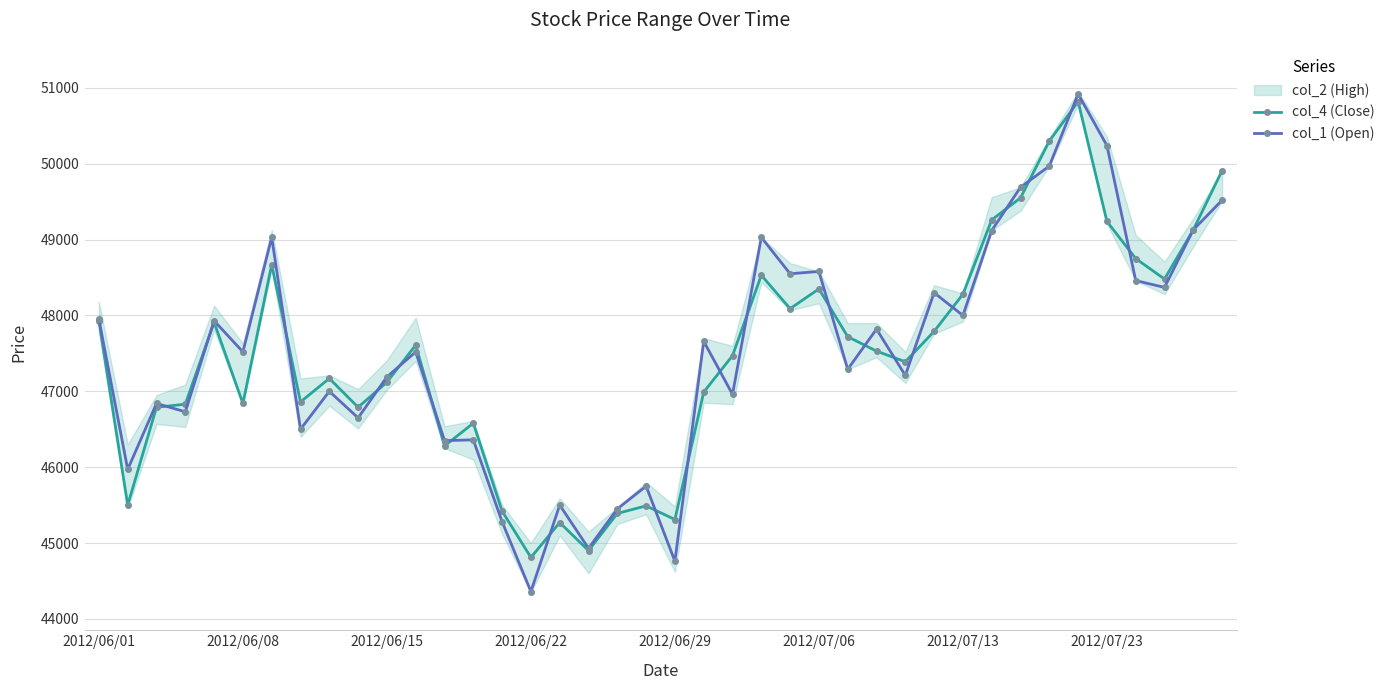

What is the value of the col_4 (Close) point at the 11th from the left?

47120